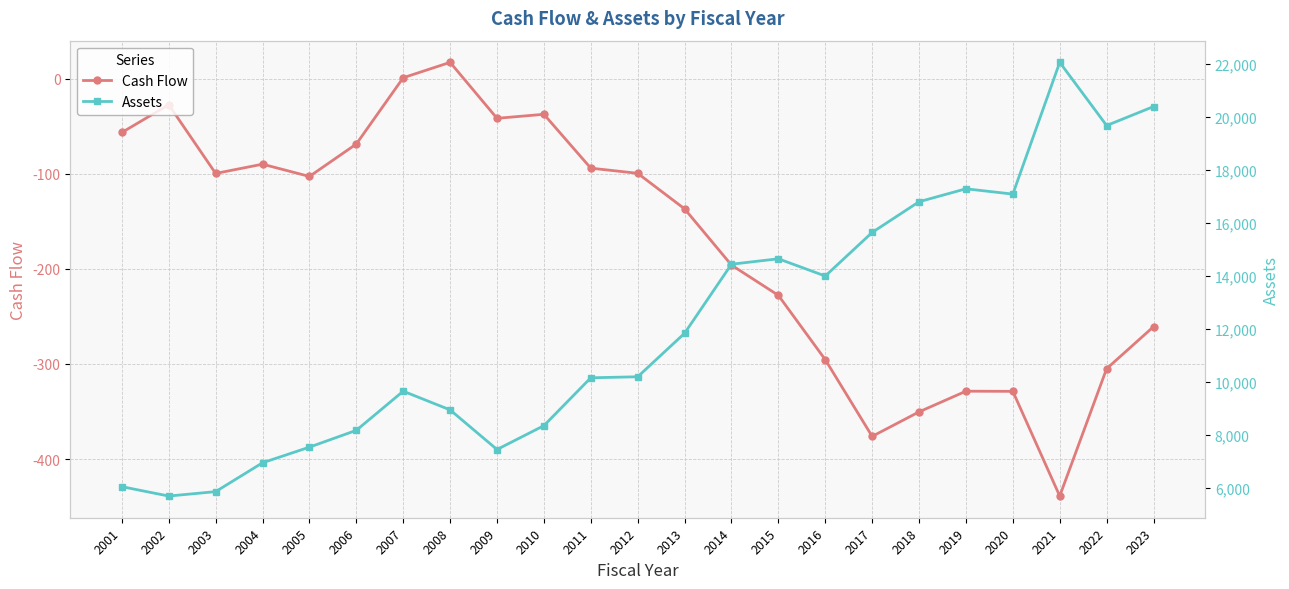

What is the sum of all Cash Flow values?

-3943.9